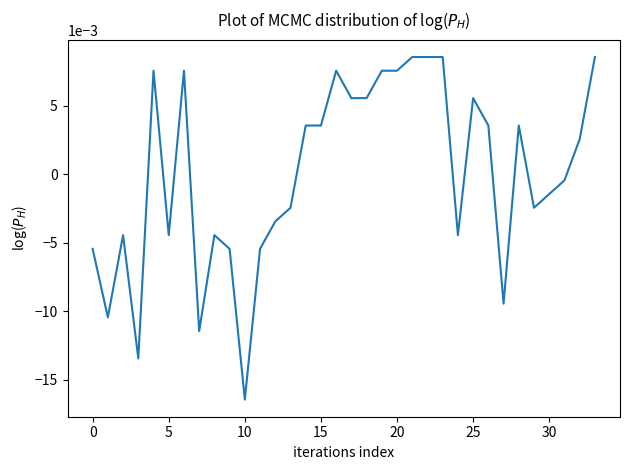

True or false: there are more than 0 points higher than both neighbors.

True